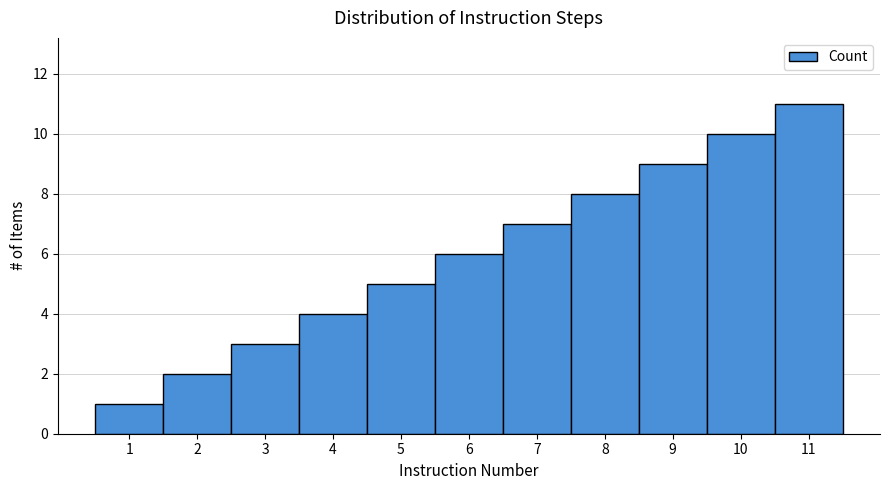

What is the sum of the values at 11 and 5?

16